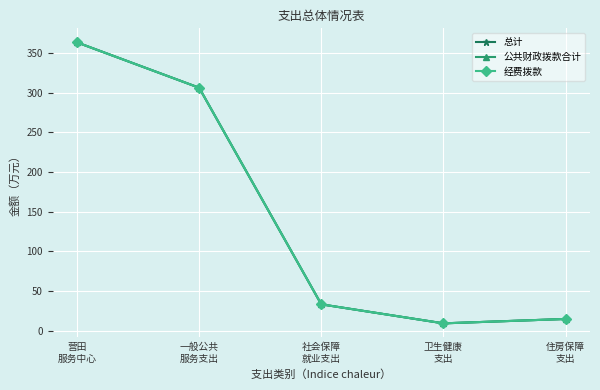

Read the 总计 value at 营田
服务中心.

363.4